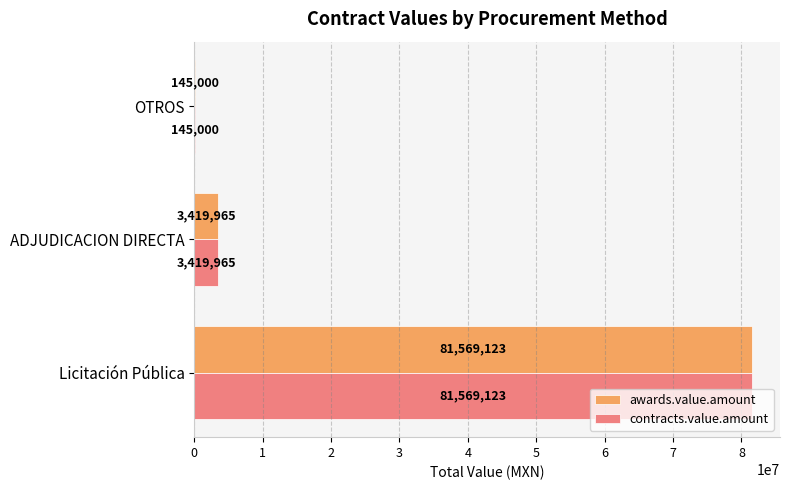

What is the greatest value displayed?

81569122.5